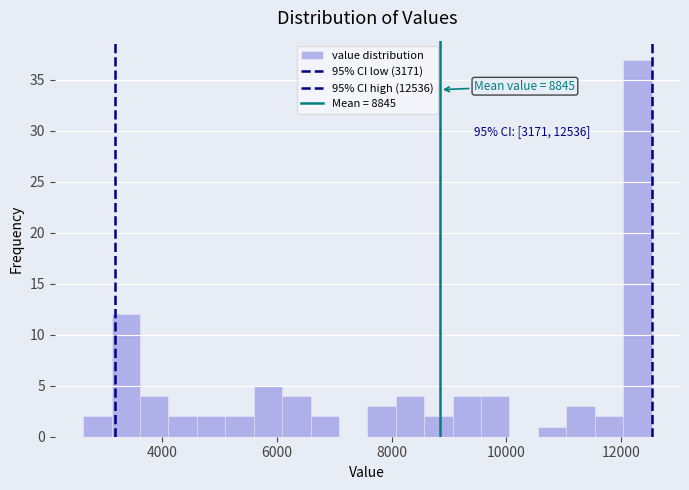

Around what value on the x-axis is the tallest bar? Give the approximate position of its centre, as read against the axis.

12200